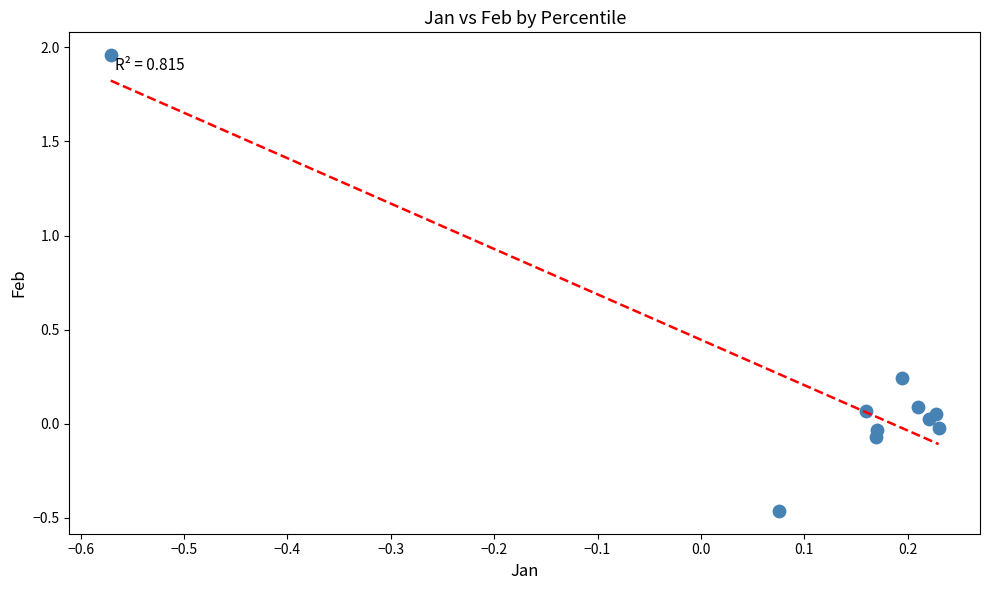

What is the range of Y values (max minus min)?

2.4